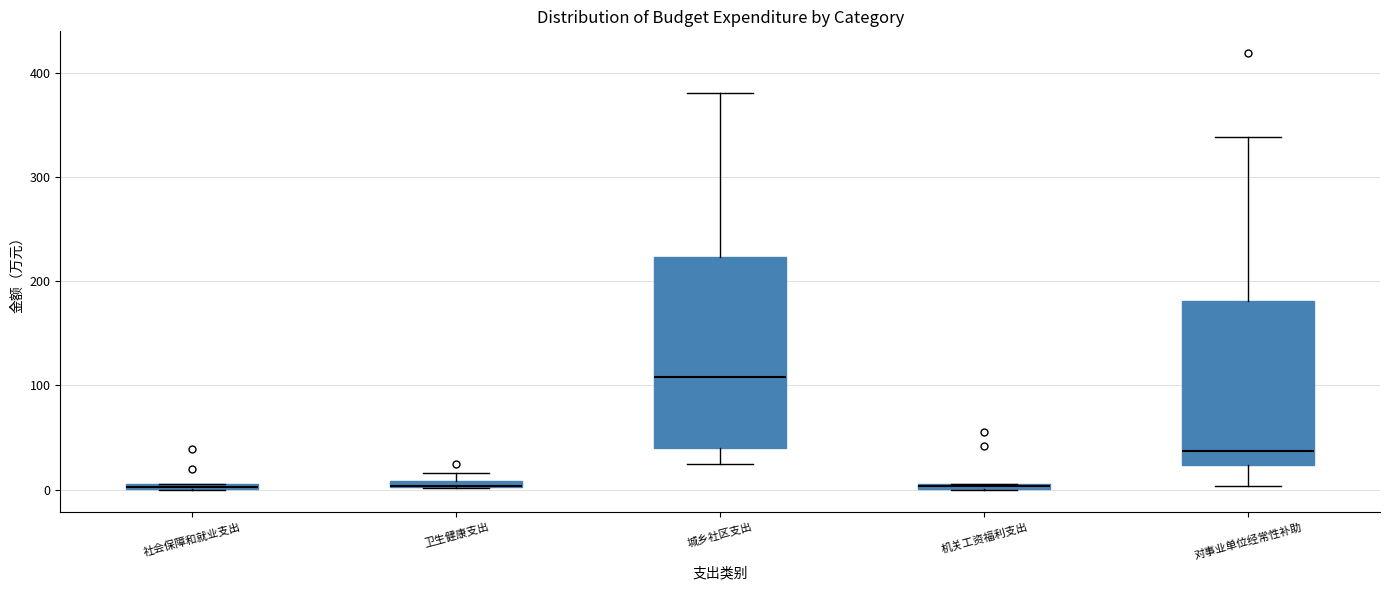

Where does the upper whisker of the box for 城乡社区支出 end on the y-axis? The values are not printed on the chart, so give them approximately, as read against the axis.

380